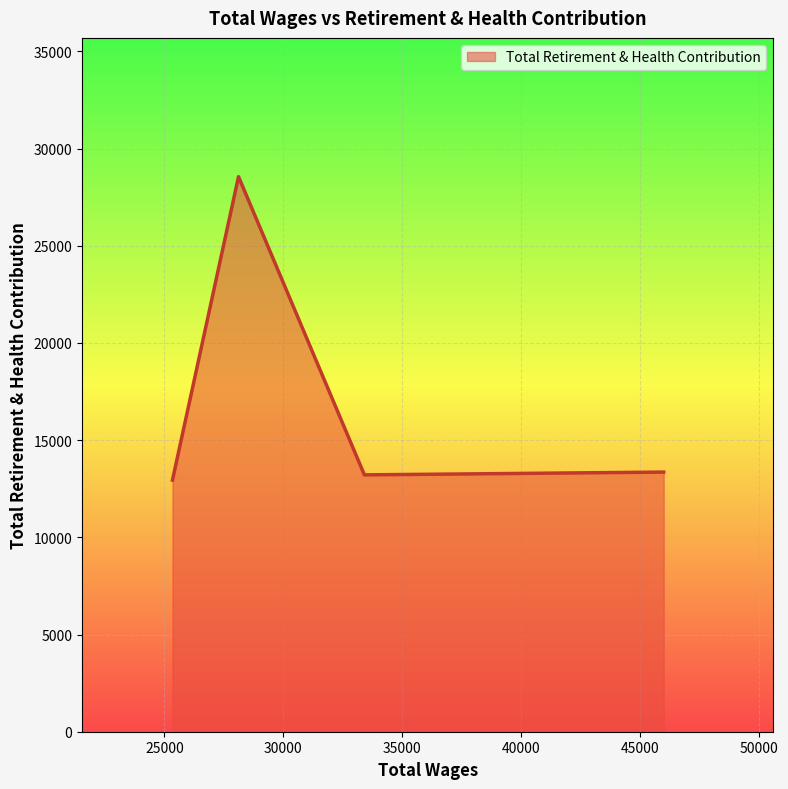

What is the greatest value displayed?

28554